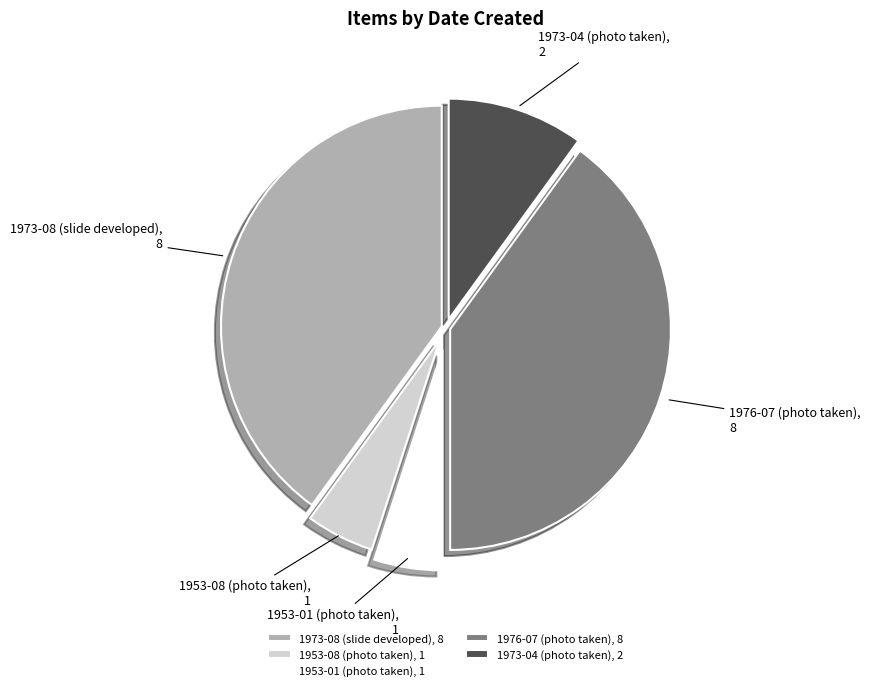

Do 1976-07 (photo taken), 8 and 1953-01 (photo taken), 1 together represent more than half of the pie?

No